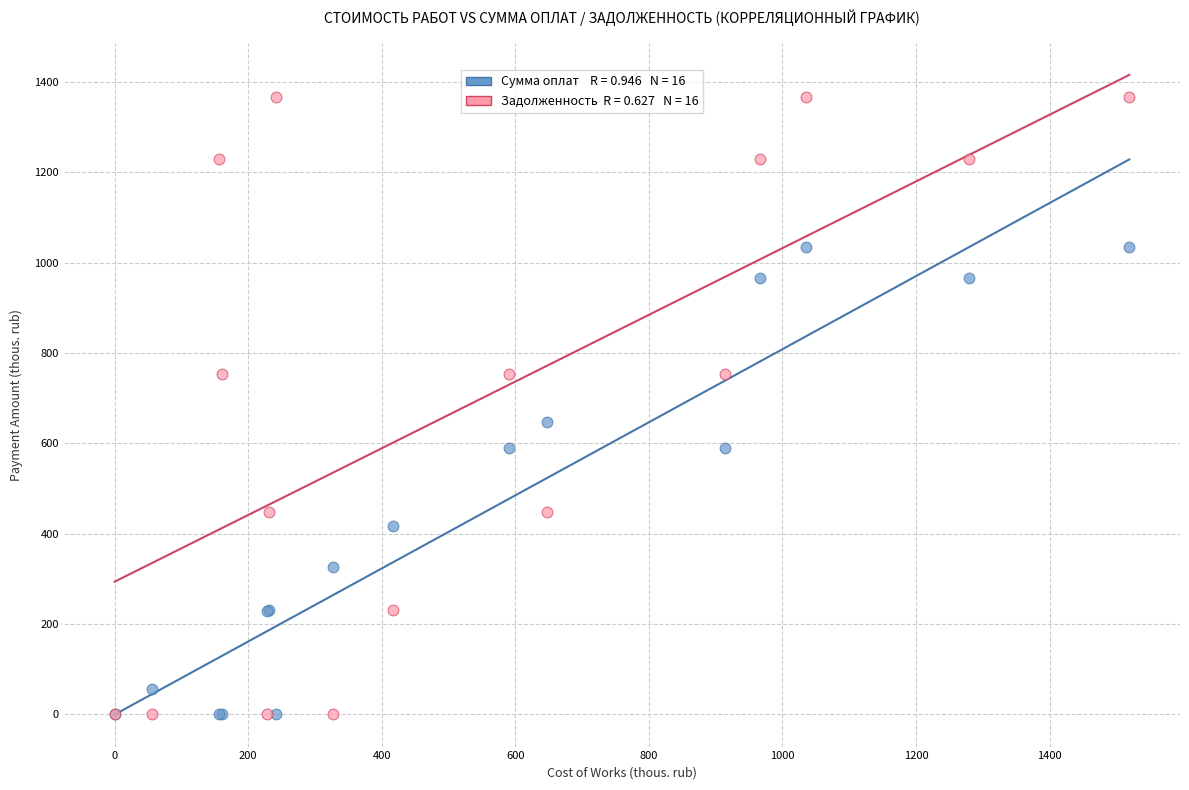

Across all series, what Y value is closest to 683?

647.1